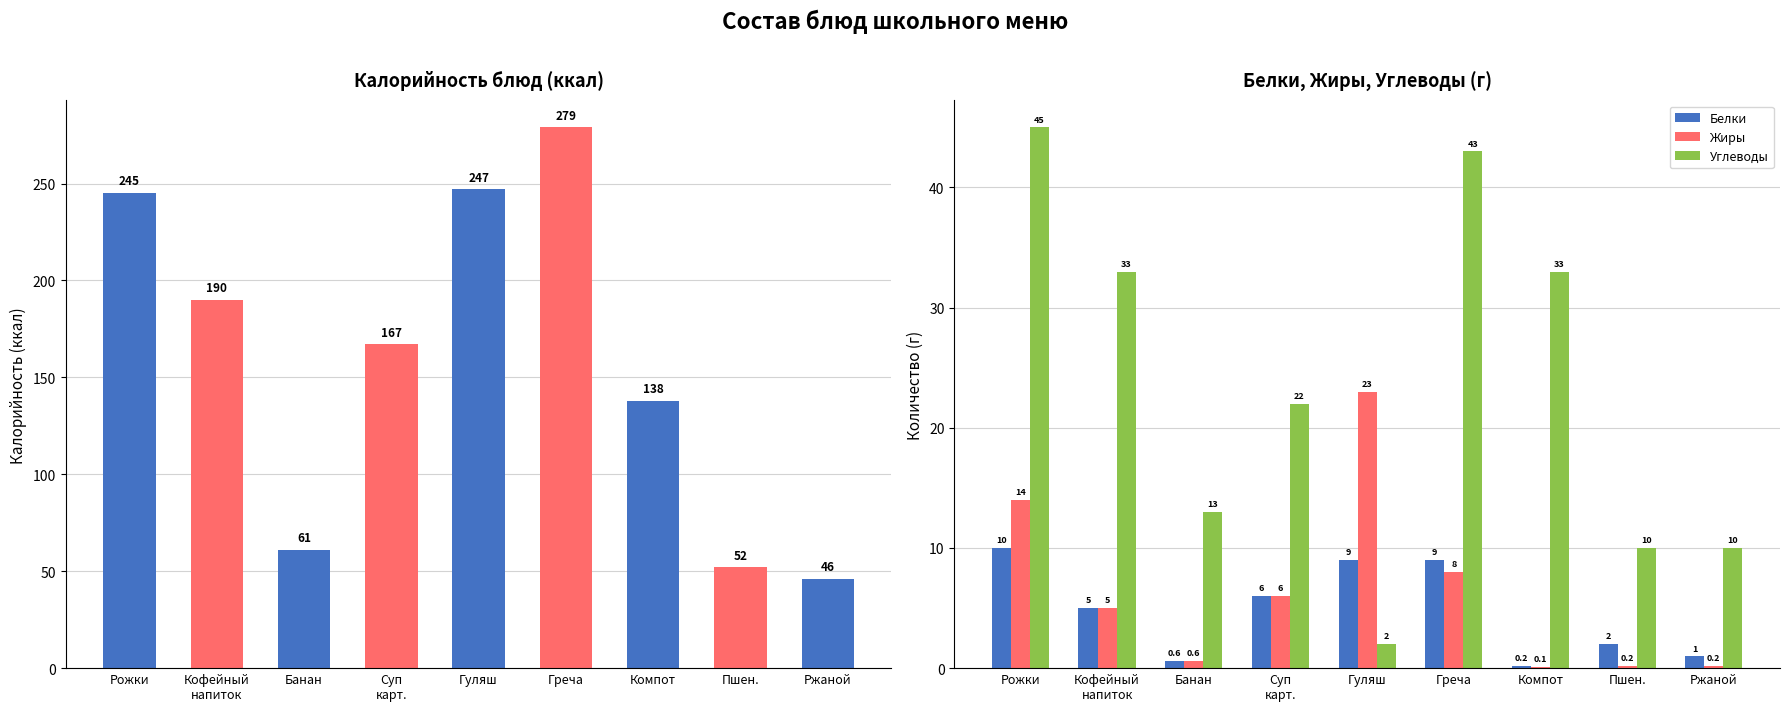

What is the difference between the maximum and second lowest values in the Калорийность series?

227.0